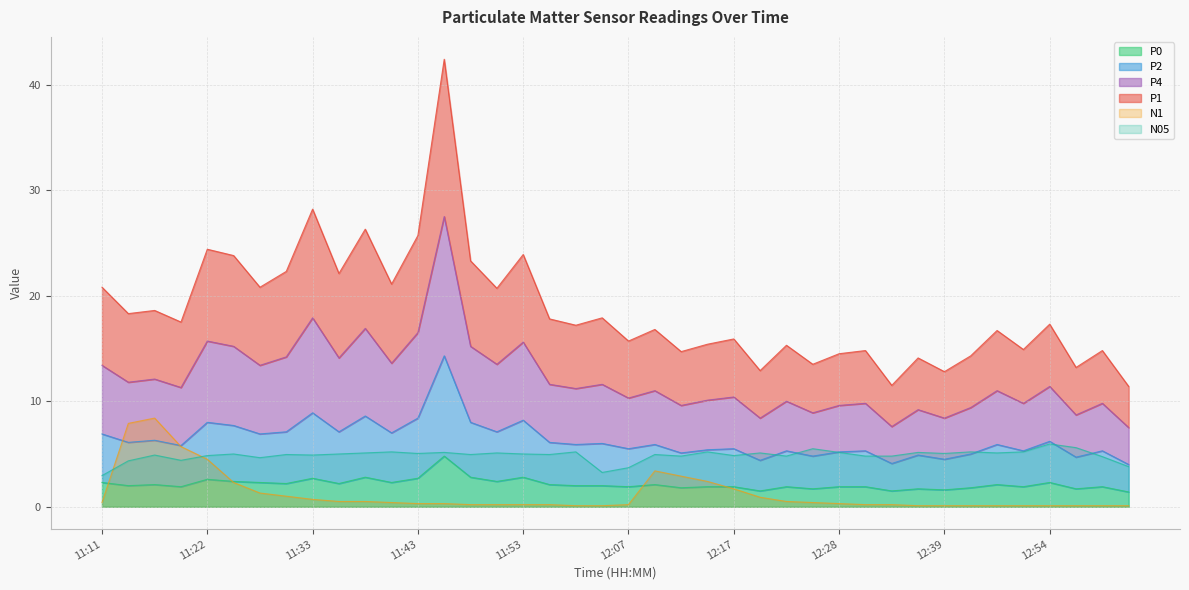

In P2, how many points are lower than both neighbors (excluding endpoints)?

15